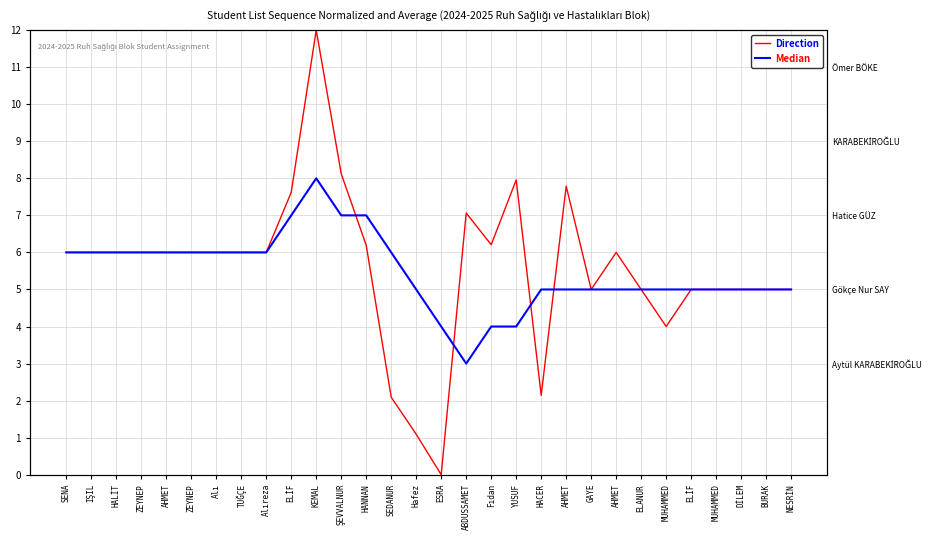

What is the spread (max minus min) of values at SEDANUR?

3.9